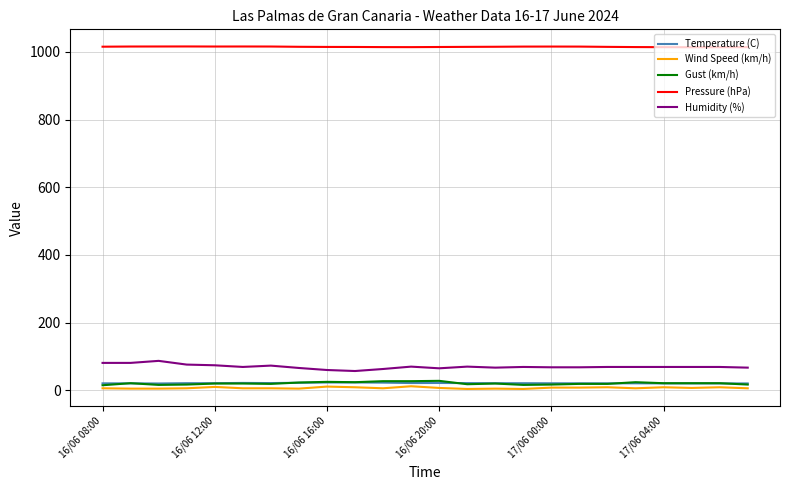

True or false: Wind Speed (km/h) and Pressure (hPa) intersect in this chart.

False